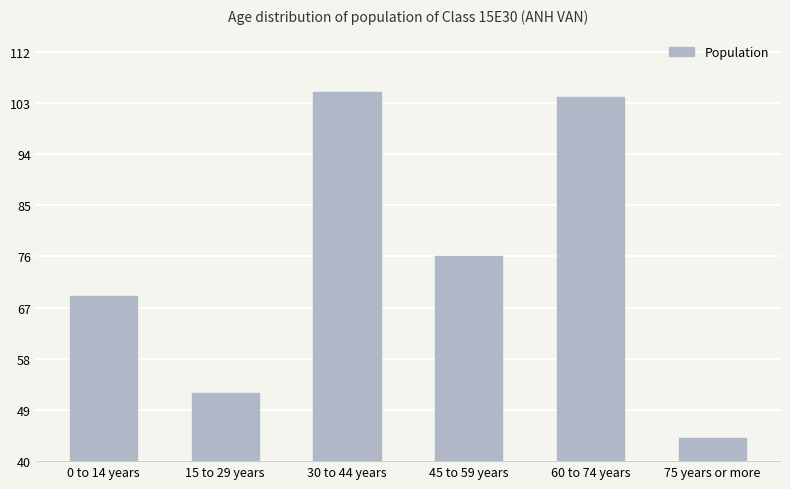

Reading left to right, transcribe all the data shown in this chart.

0 to 14 years=69	15 to 29 years=52	30 to 44 years=105	45 to 59 years=76	60 to 74 years=104	75 years or more=44